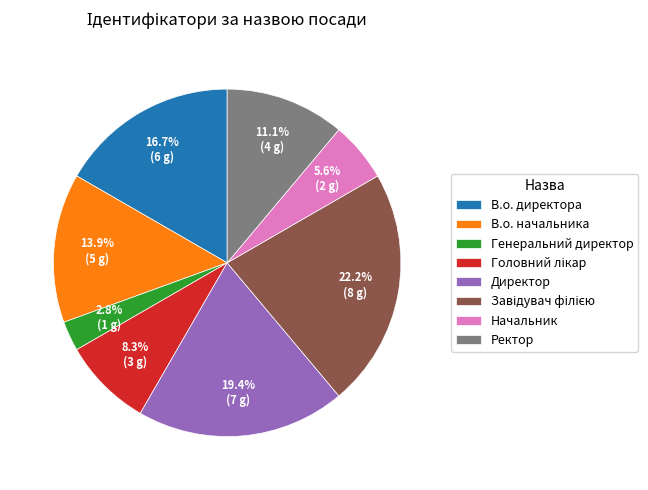

Does any single category account for the majority?

No